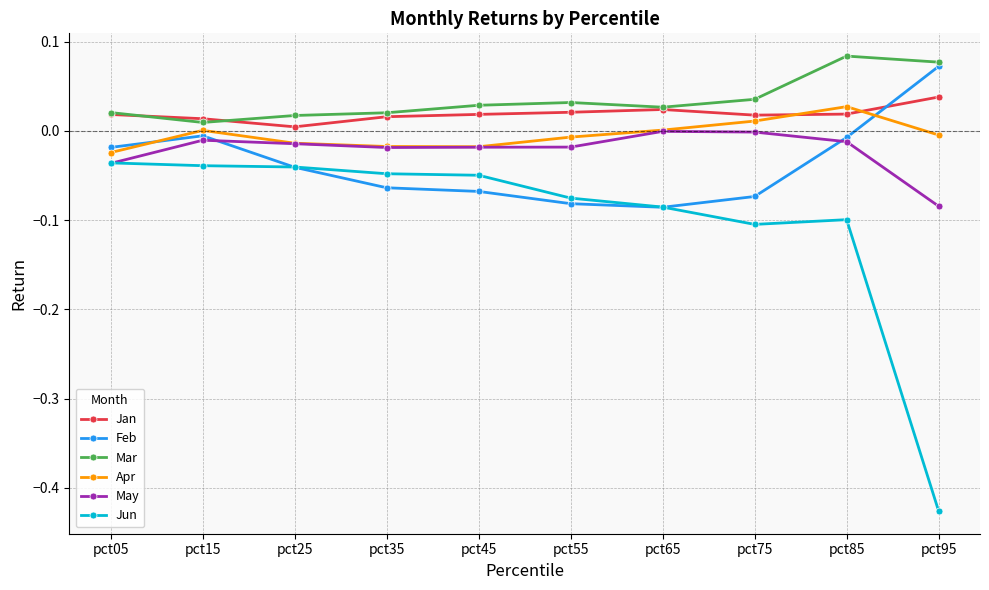

What is the sum of all May values?

-0.2